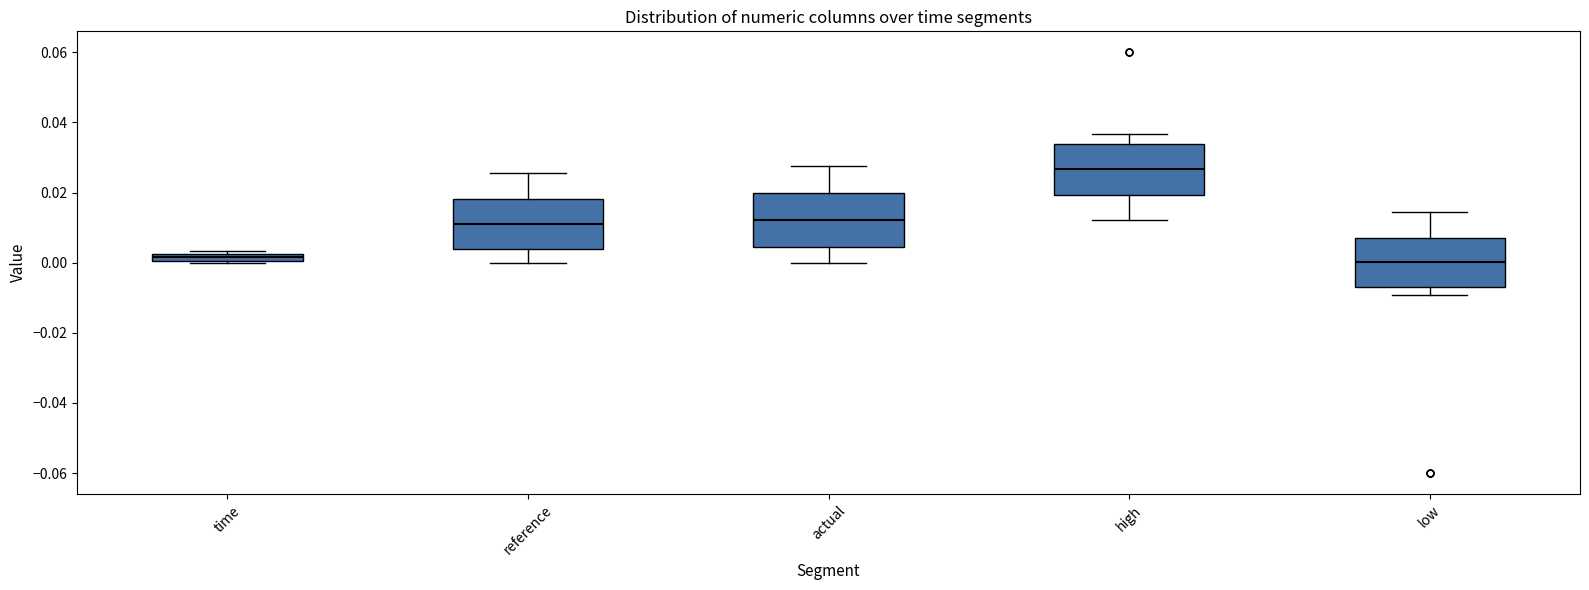

Which box's median line is the highest?

high